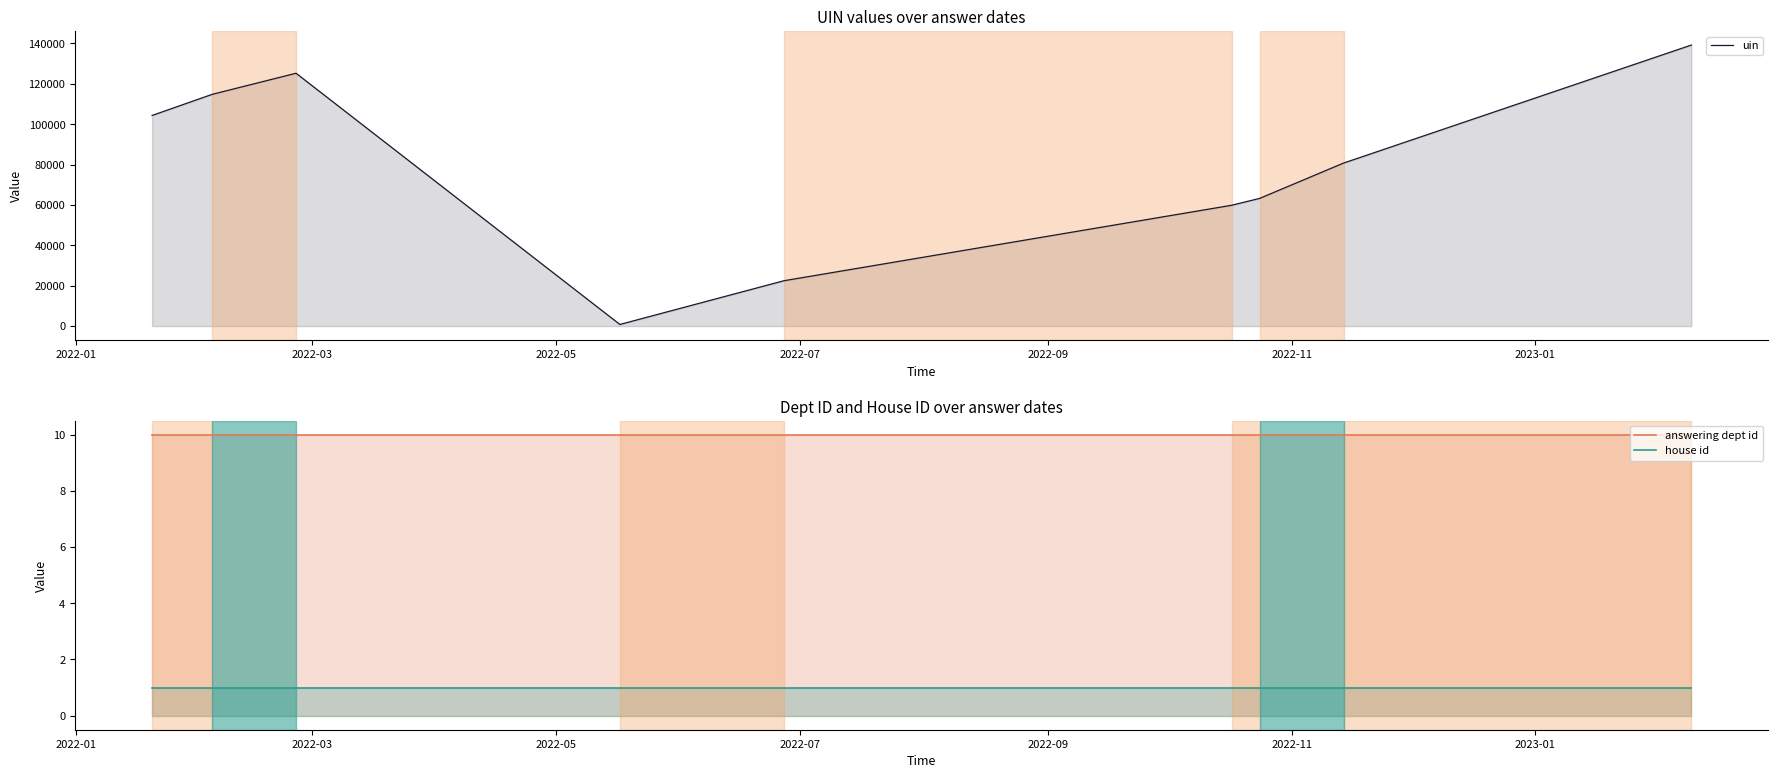

How many values in the uin series are below 80752?

4